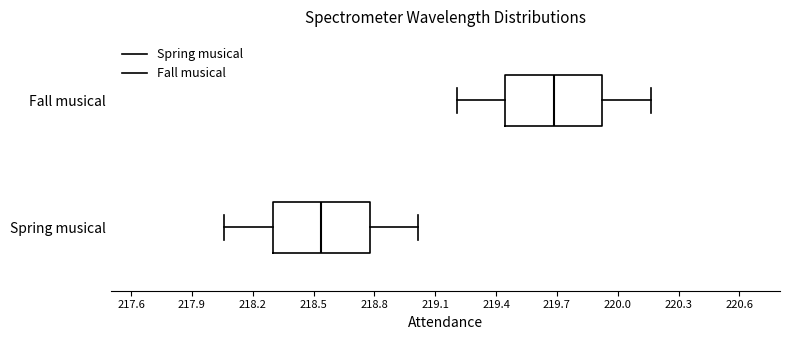

Where does the left whisker of the box for Fall musical end on the x-axis? The values are not printed on the chart, so give them approximately, as read against the axis.

219.20